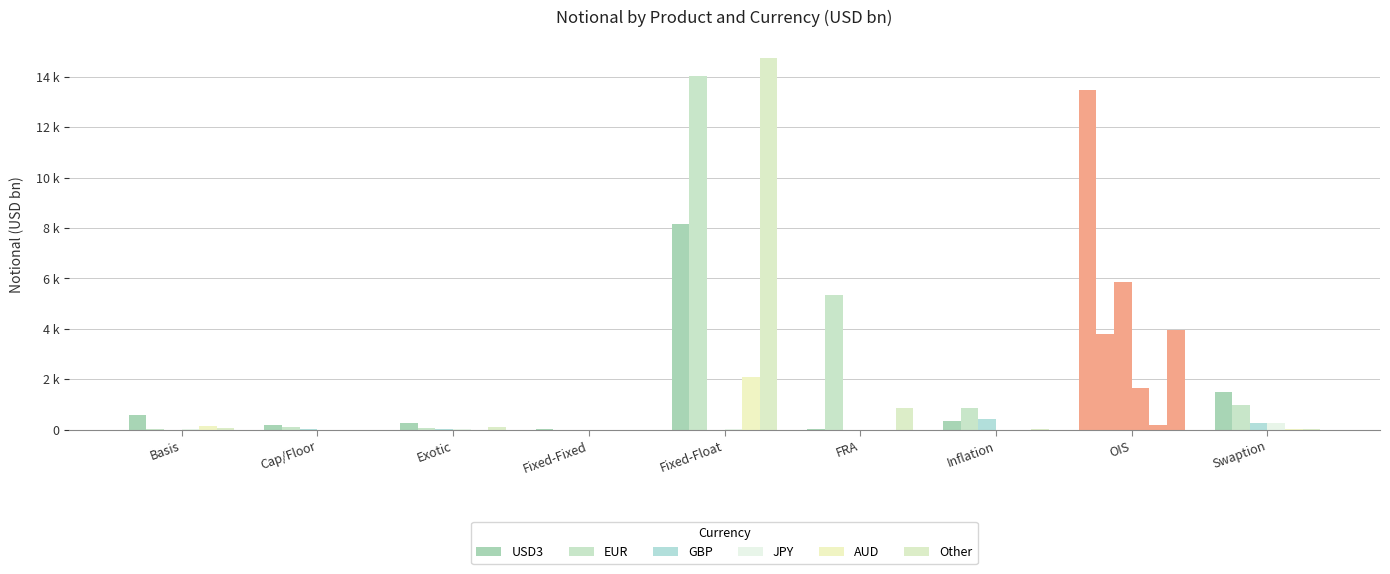

What is the difference between the maximum and minimum values in the GBP series?

5878